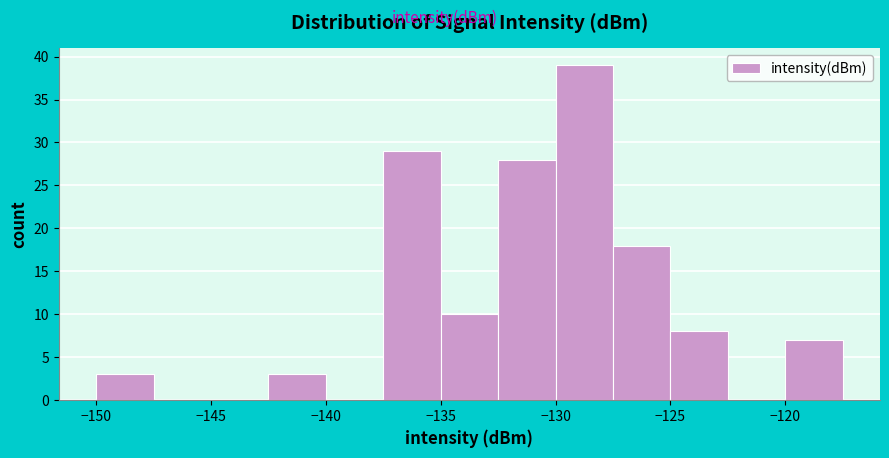

Reading left to right, transcribe this chart: for each bar, give the range it covers on the x-axis and its height. The values are not printed on the chart, so give them approximately, as read against the axis.

-150.0 to -147.5: 3
-147.5 to -145.0: 0
-145.0 to -142.5: 0
-142.5 to -140.0: 3
-140.0 to -137.5: 0
-137.5 to -135.0: 29
-135.0 to -132.5: 10
-132.5 to -130.0: 28
-130.0 to -127.5: 39
-127.5 to -125.0: 18
-125.0 to -122.5: 8
-122.5 to -120.0: 0
-120.0 to -117.5: 7